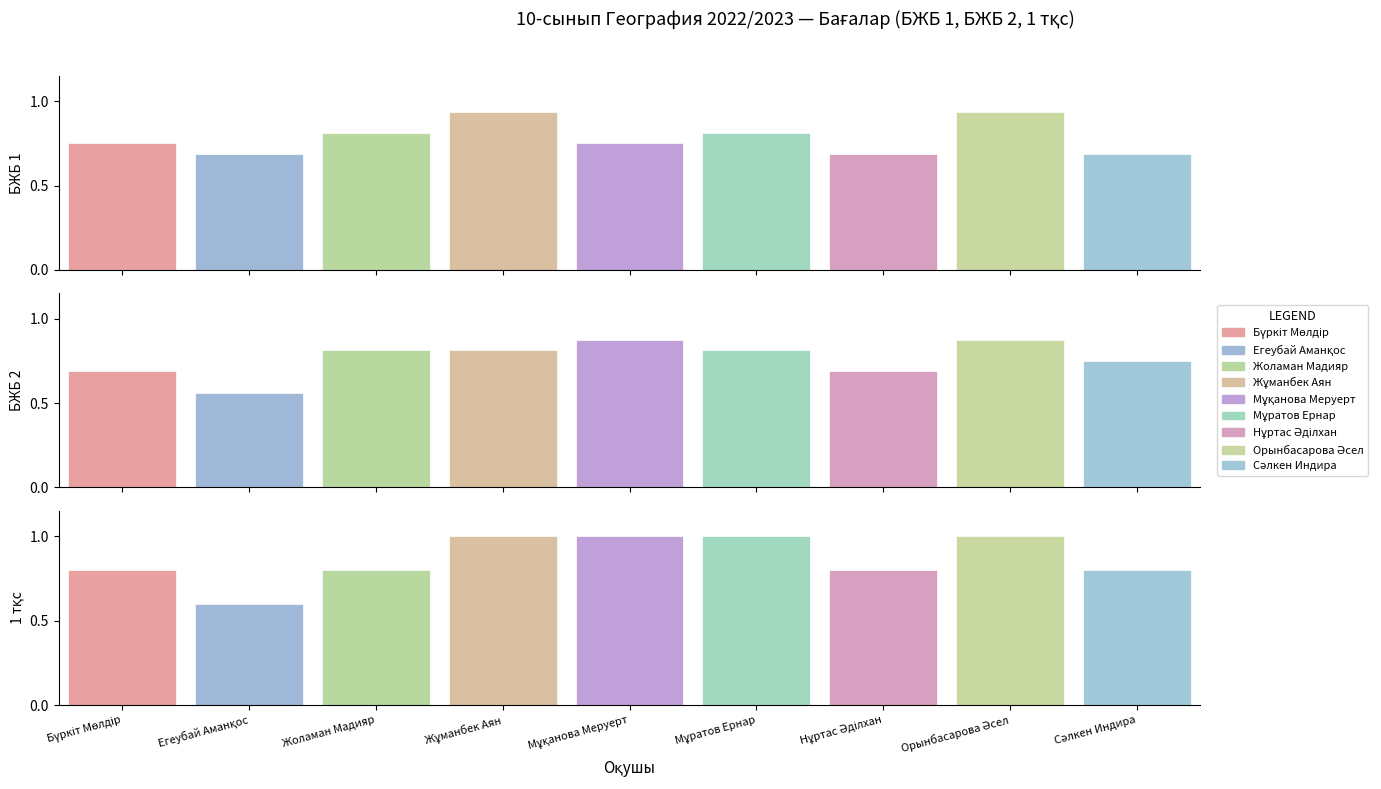

What is the label of the 8th bar from the right?

Егеубай Аманқос